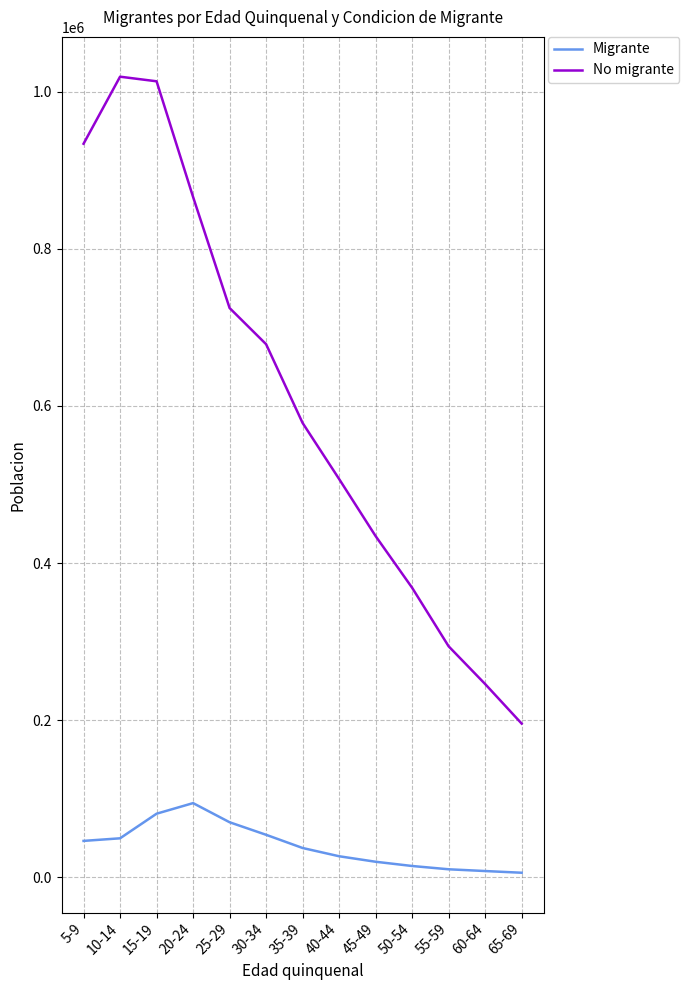

At which label does No migrante reach its minimum?

65-69